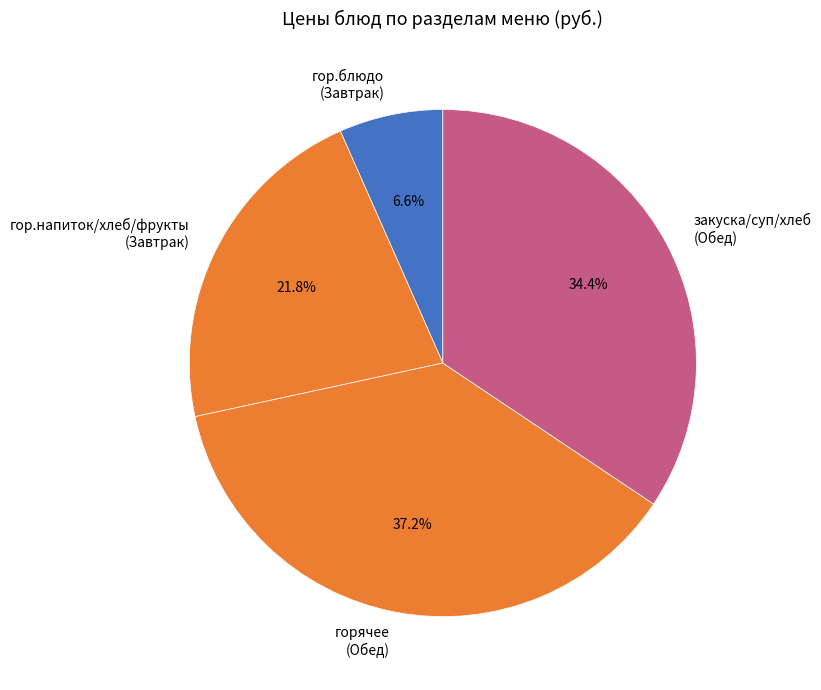

What is the ratio of the value at гор.блюдо (Завтрак) to the value at гор.напиток/хлеб/фрукты (Завтрак)?

0.3